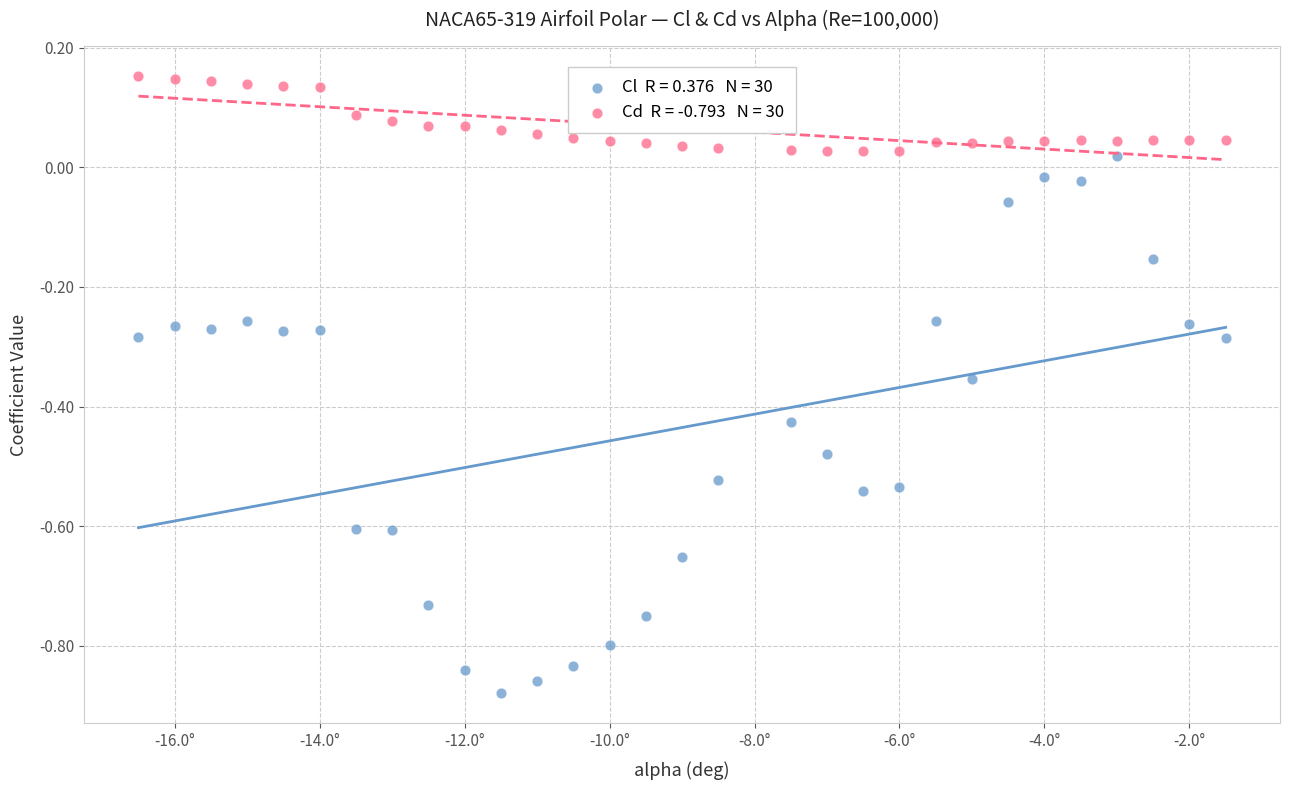

Across all data points, what is the range of X values (max minus min)?

15.0